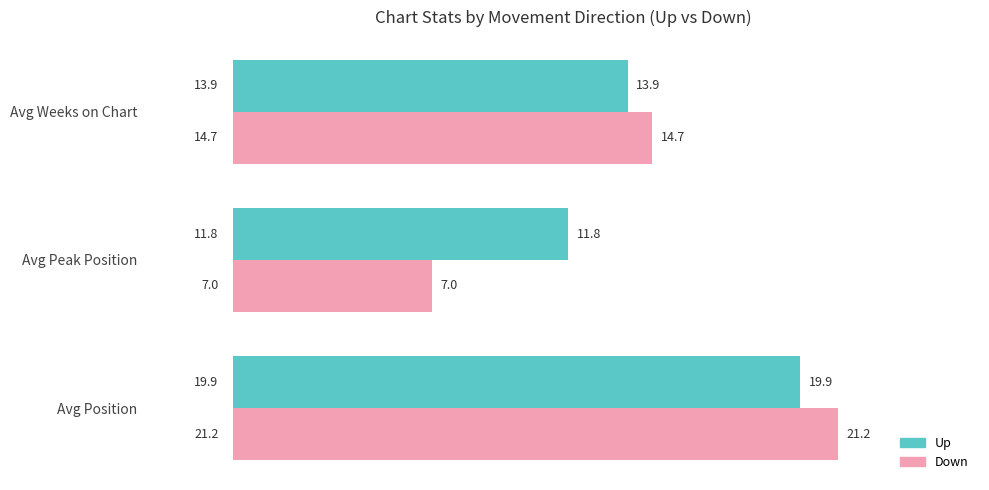

How many data points does each series have?

3